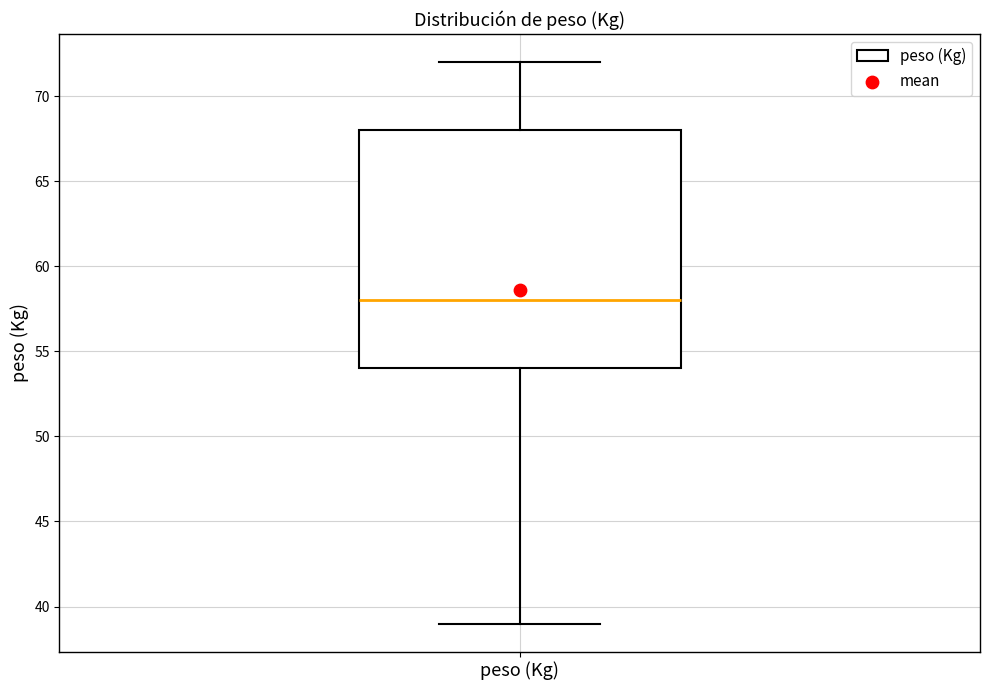

Read this box plot against the y-axis: the position of the median line, the range covered by the box, and the ends of both whiskers. The values are not printed on the chart, so give them approximately, as read against the axis.

median 58, box 54 to 68, whiskers 39 to 72